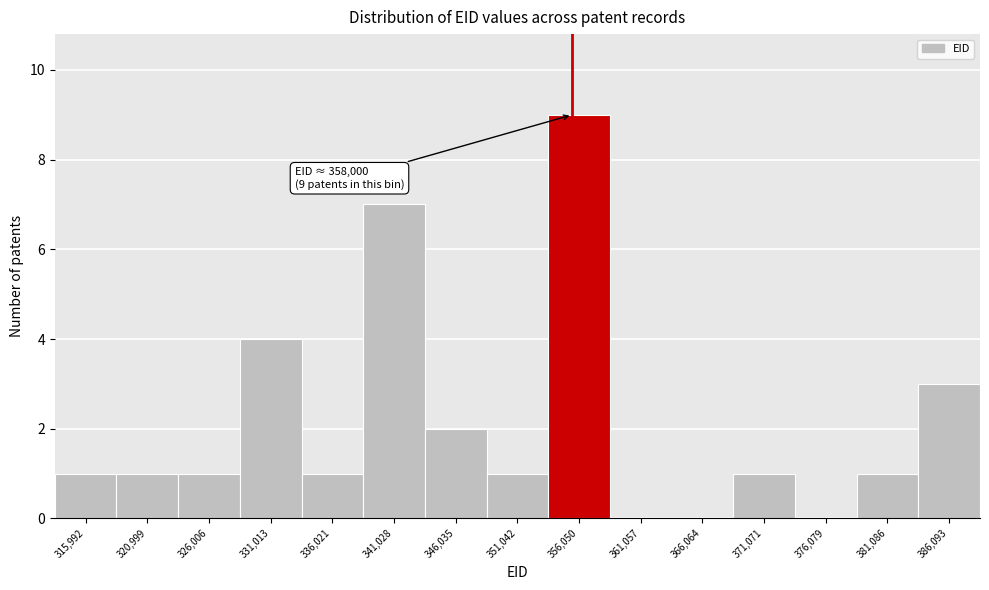

Reading right to left, transcribe all the data shown in this chart.

386,093=3	381,086=1	376,079=0	371,071=1	366,064=0	361,057=0	356,050=9	351,042=1	346,035=2	341,028=7	336,021=1	331,013=4	326,006=1	320,999=1	315,992=1